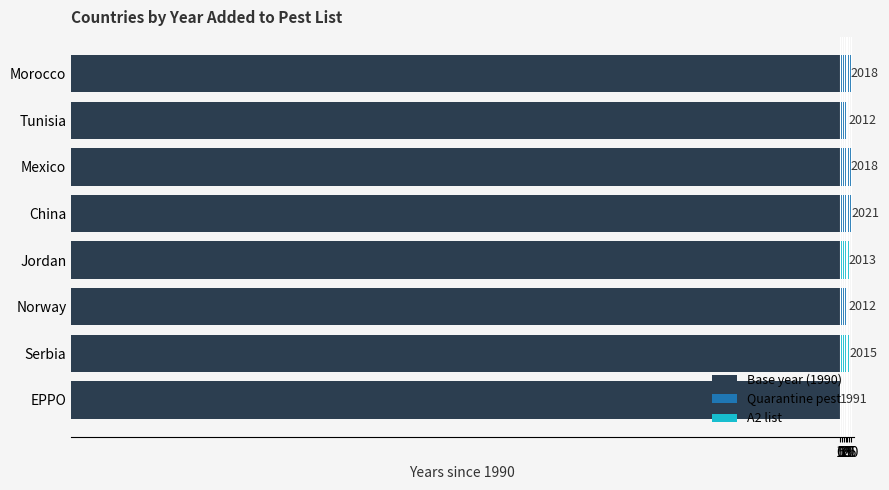

At which label is the value closest to 16?

Tunisia